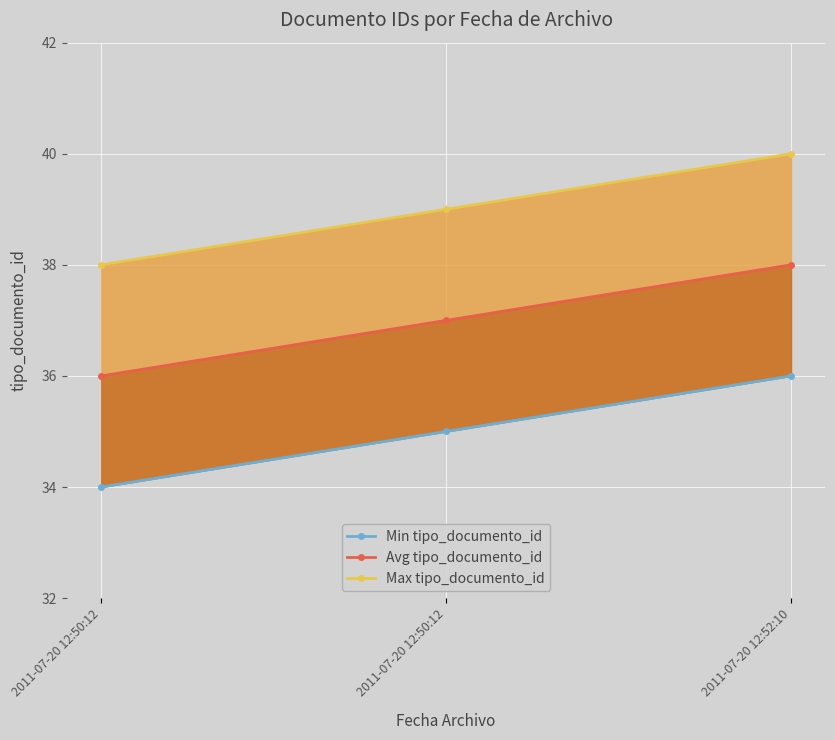

What is the spread (max minus min) of values at 2011-07-20 12:52:10?

4